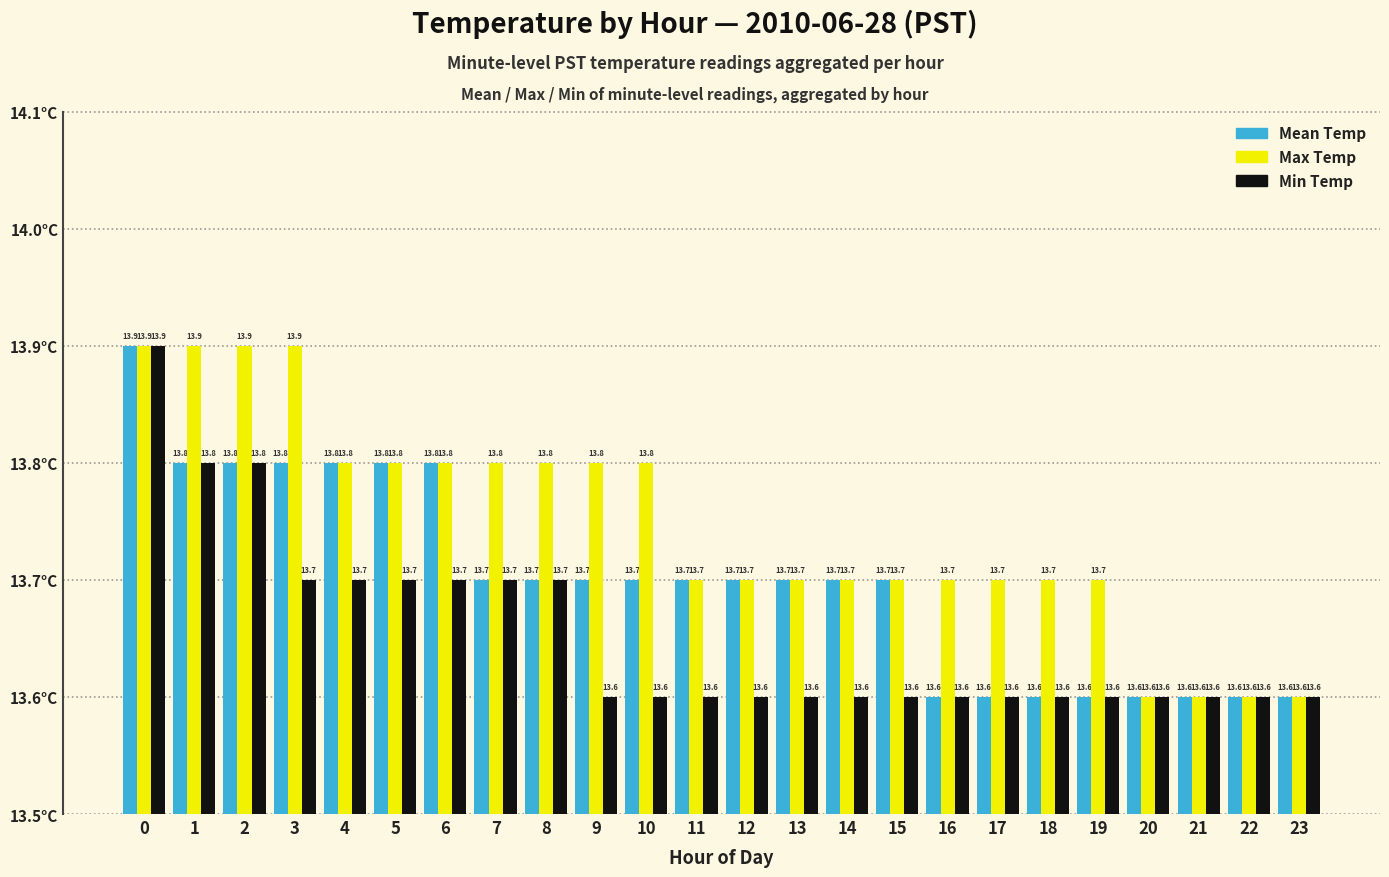

Is the value of Max Temp at 14 greater than the value of Min Temp at 10?

Yes